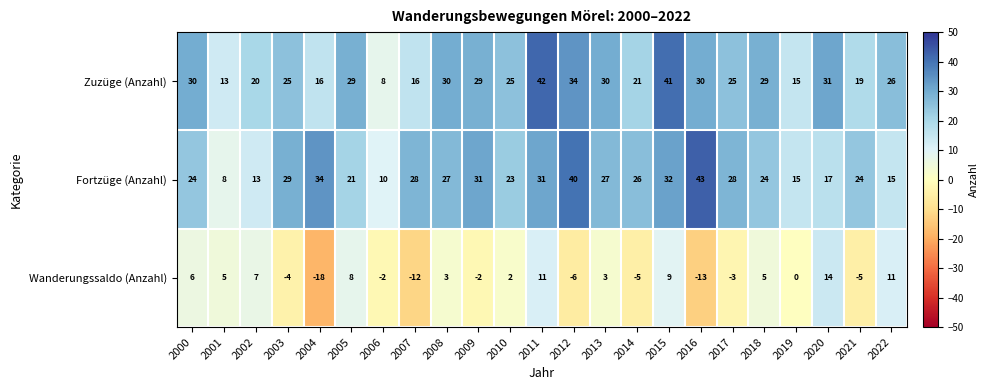

How many series are shown in this chart?

3